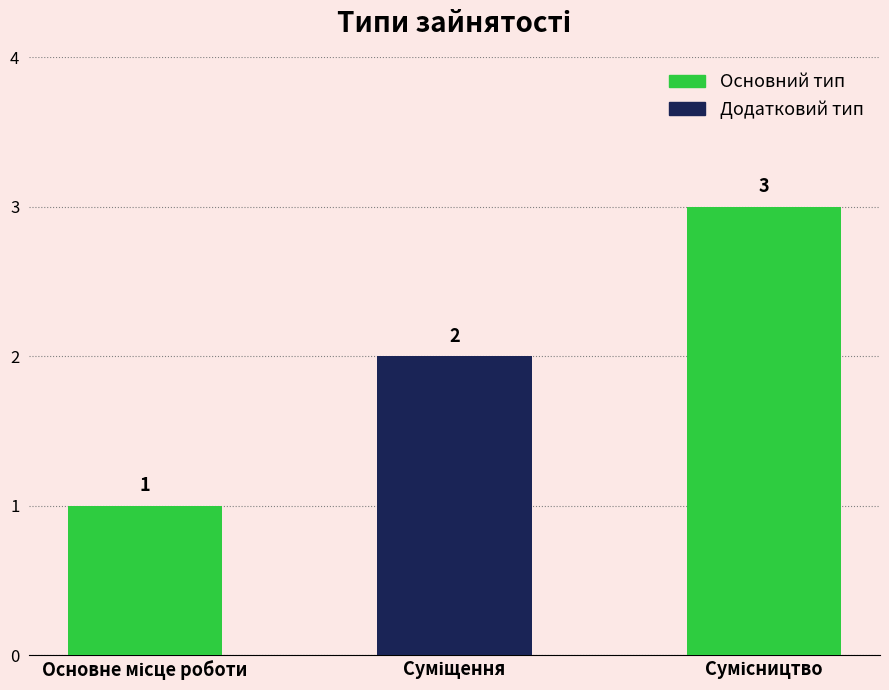

What is the maximum value shown in the chart?

3